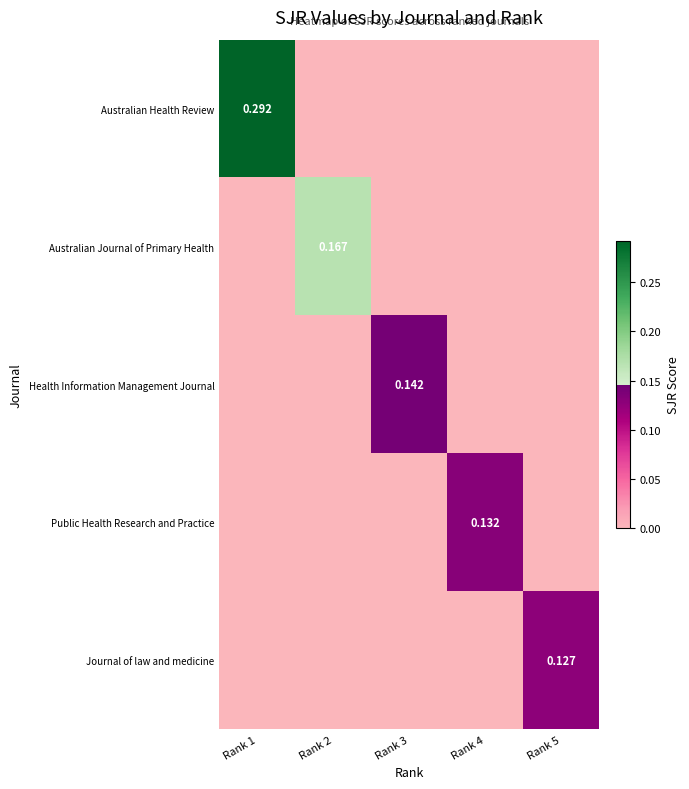

What is the difference between the maximum and minimum values in the Australian Journal of Primary Health series?

0.2